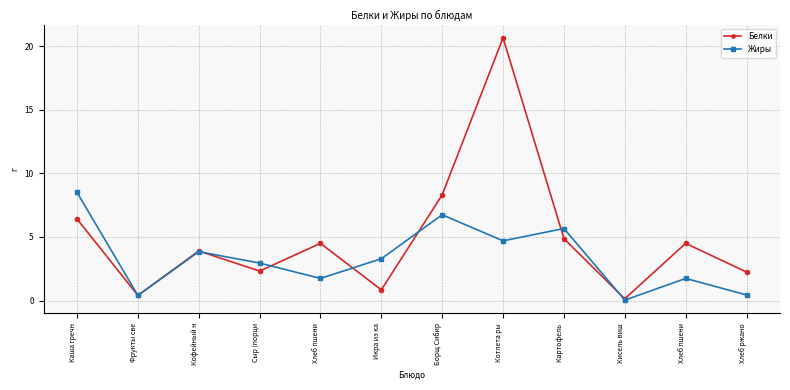

Does the chart have visible grid lines?

Yes